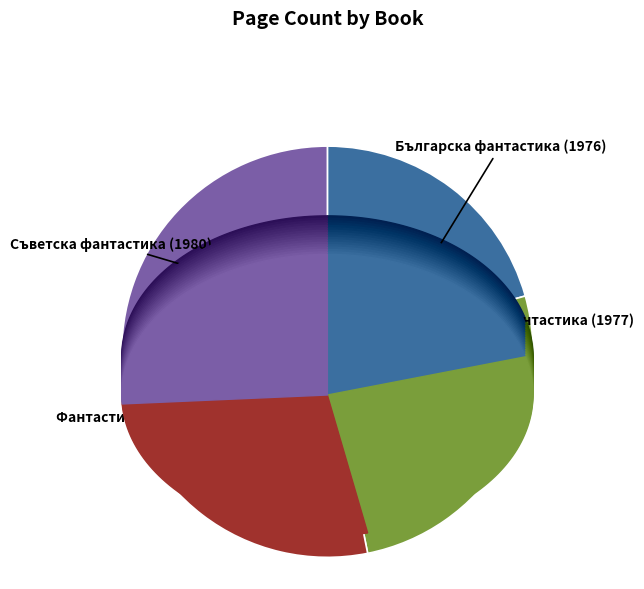

How many slices are in this pie chart?

4